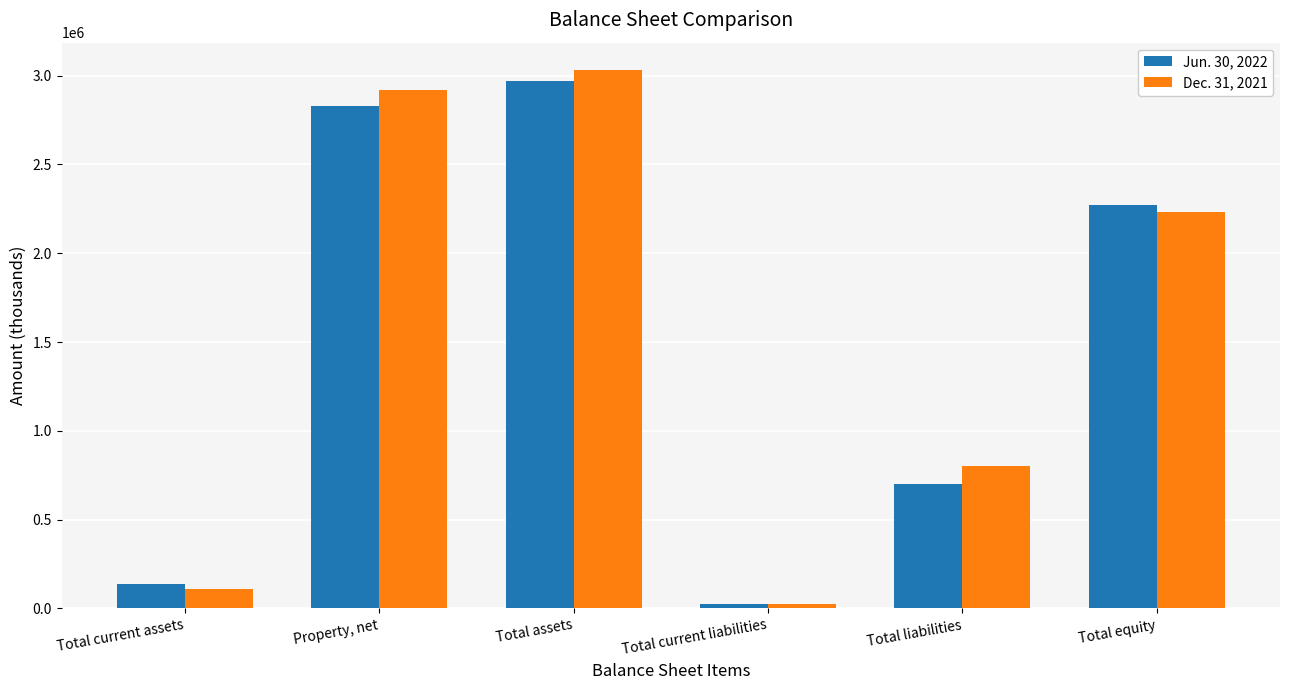

How many data points does each series have?

6